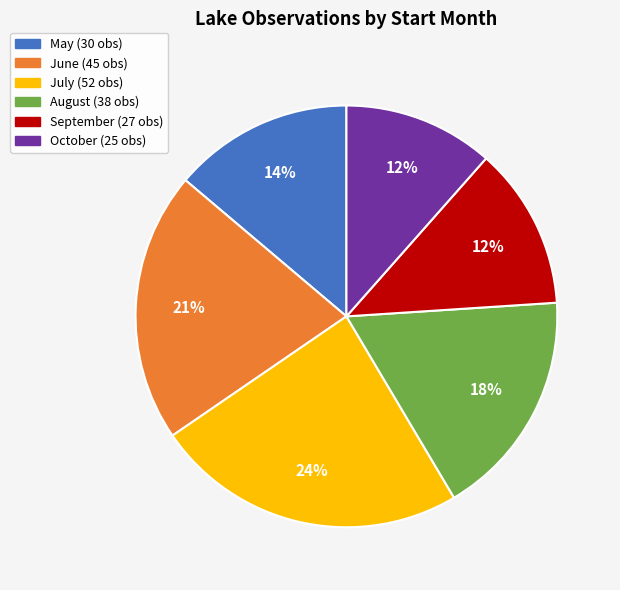

Is there a majority slice in this chart?

No